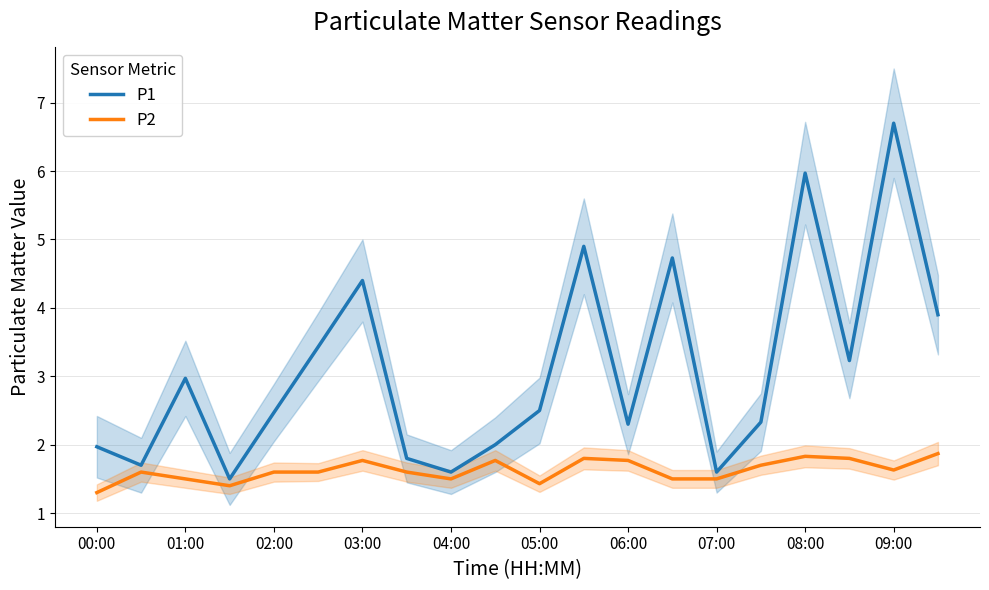

Is this an area chart (filled region under the line)?

No